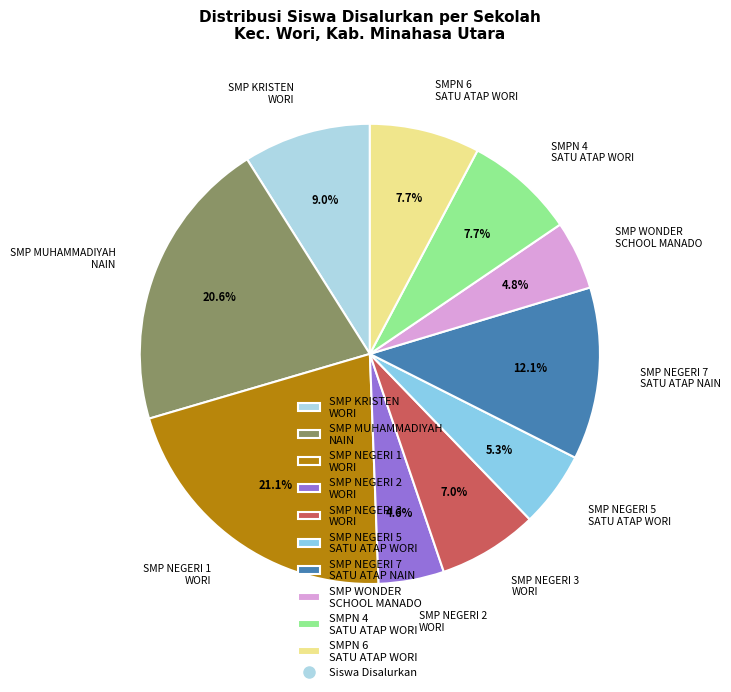

Count the number of slices in the pie.

10